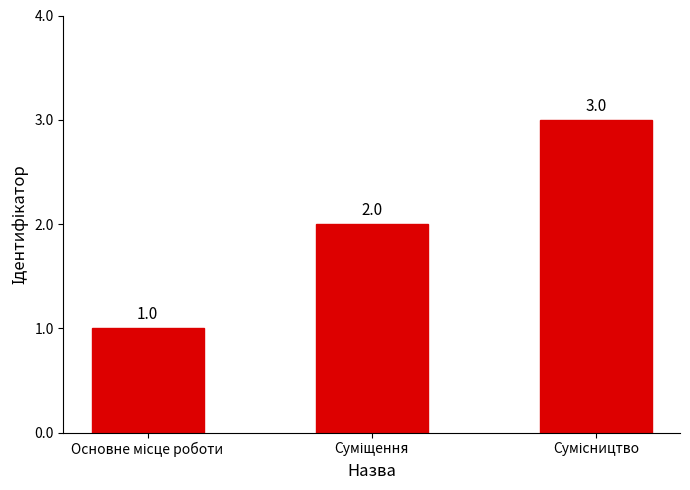

Count the values in the range 1 to 3.

3